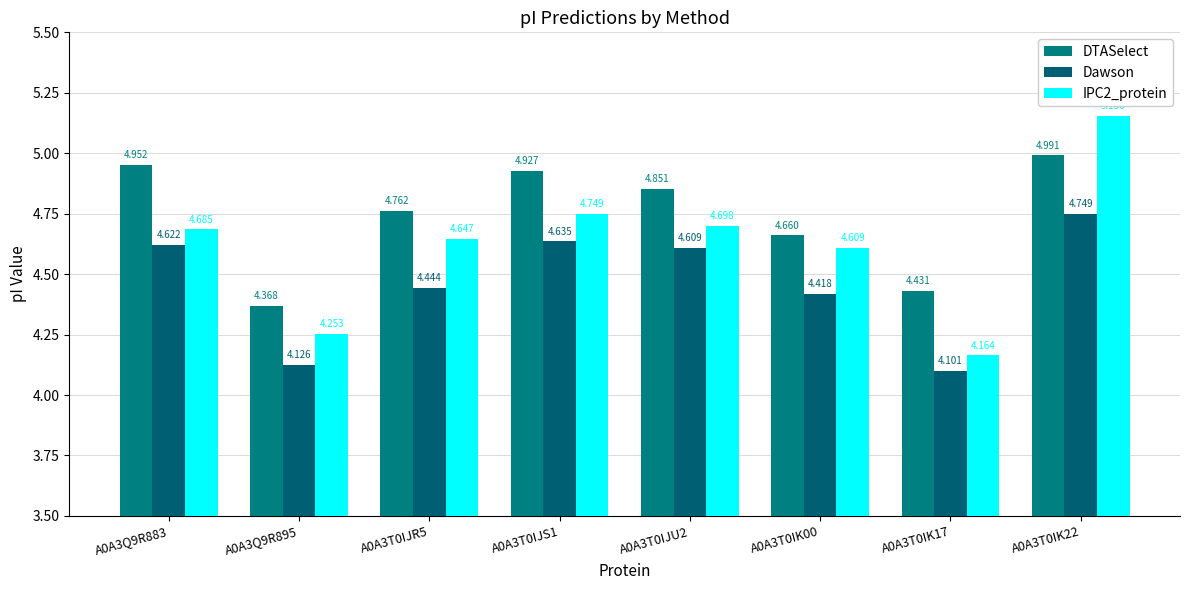

What position from the right is A0A3T0IJU2?

4